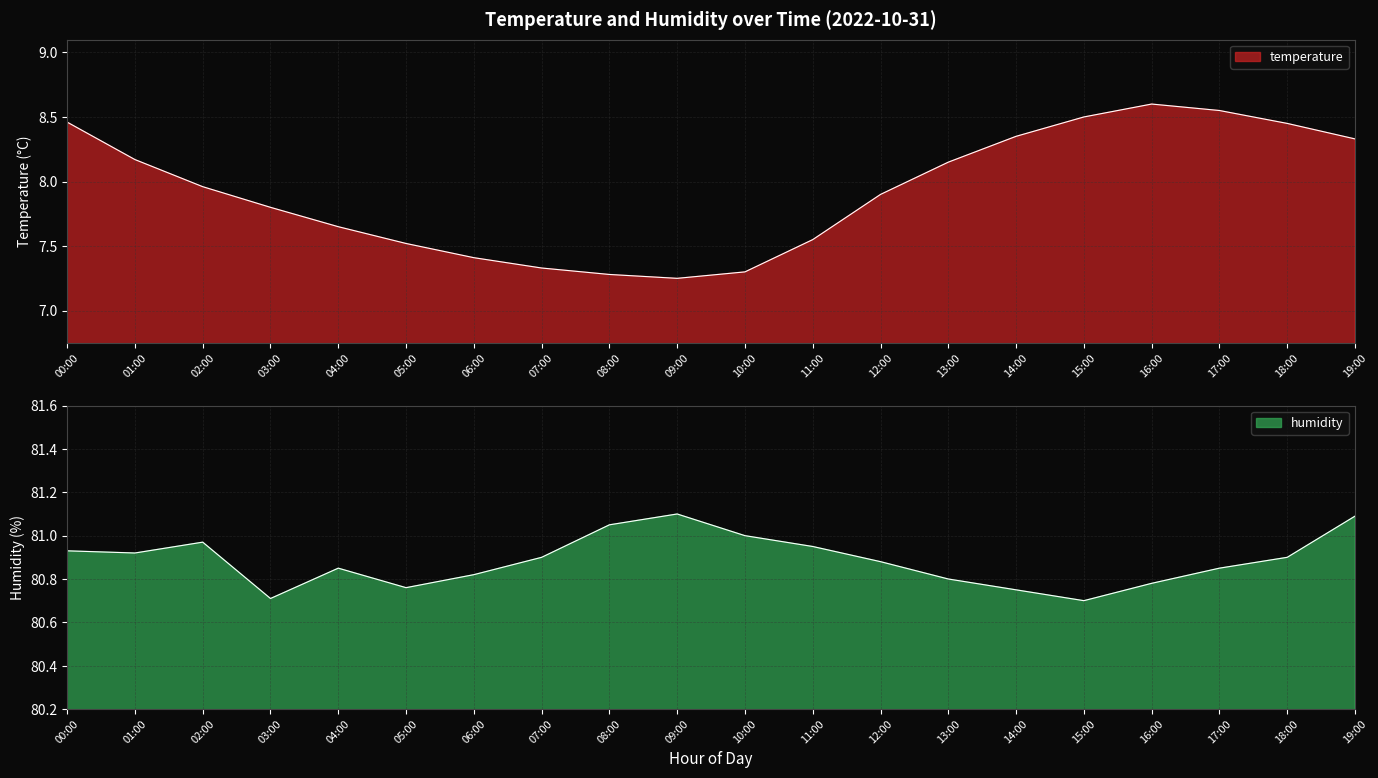

Which label corresponds to the largest value in the chart?

09:00